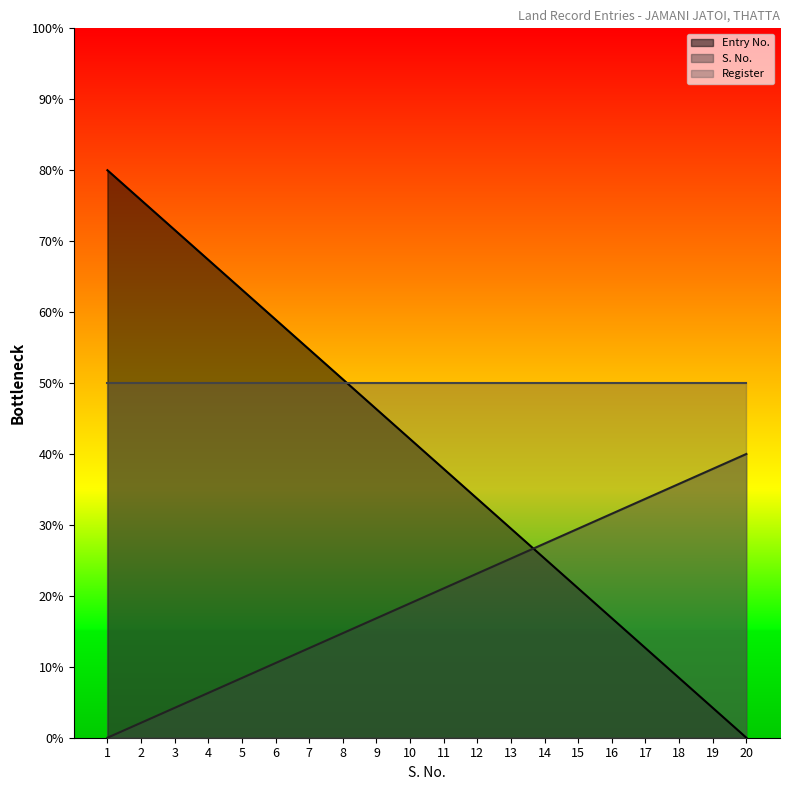

How many intersections are there between S. No. and Entry No.?

1